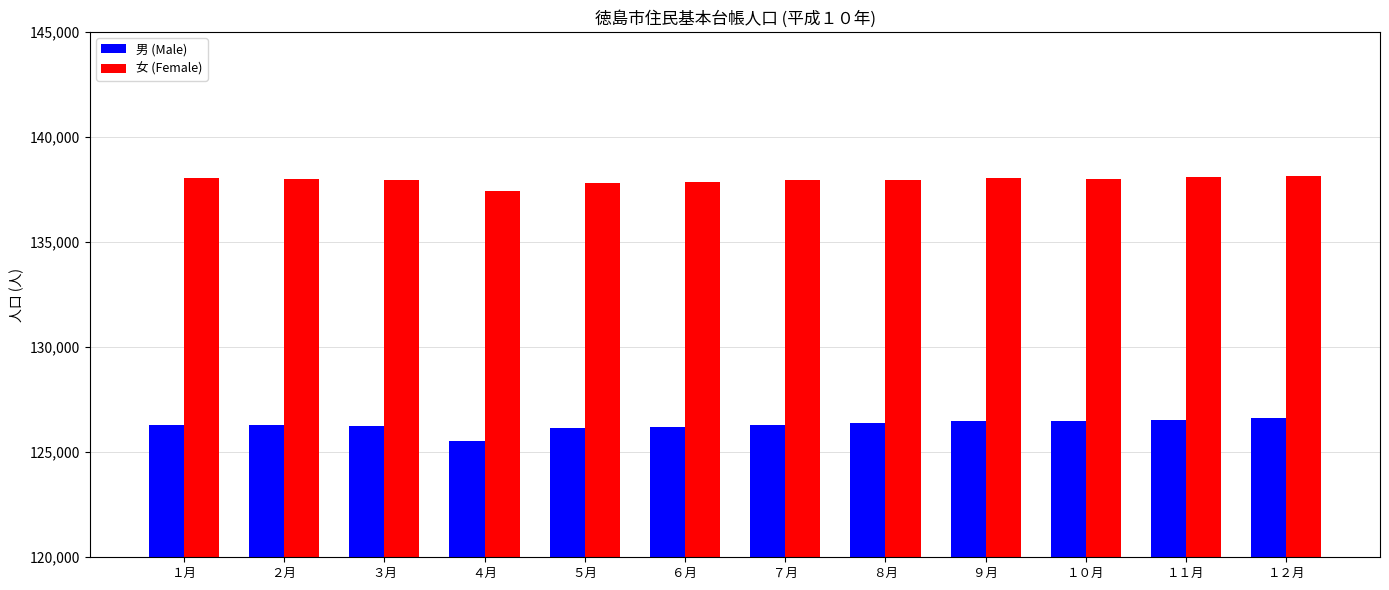

What position from the left is ７月?

7